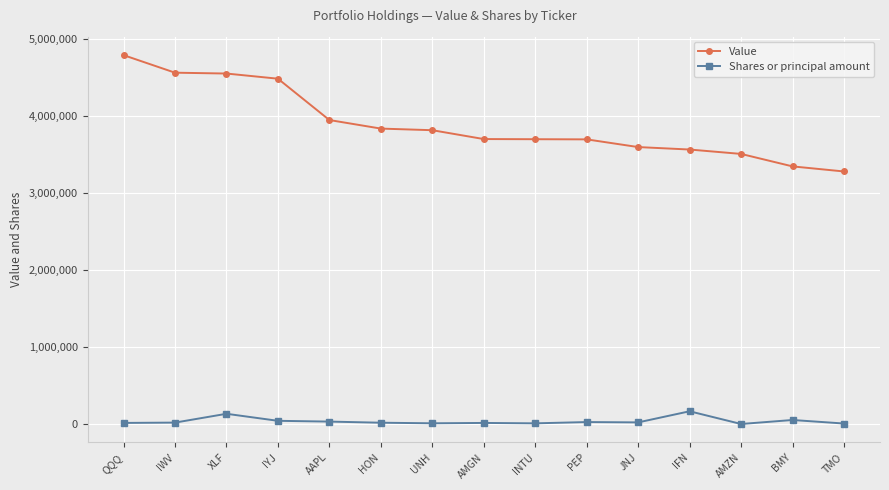

How many lines are shown in the chart?

2